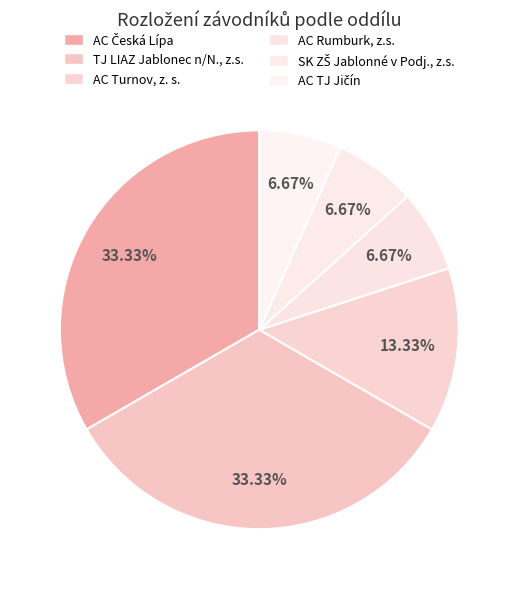

Count the number of slices in the pie.

6